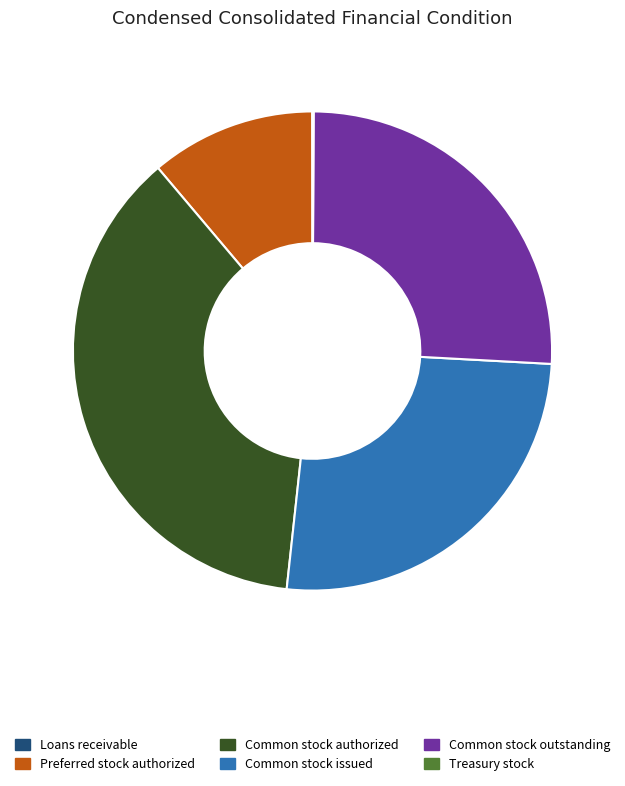

What is the largest slice in the pie chart?

Common stock authorized